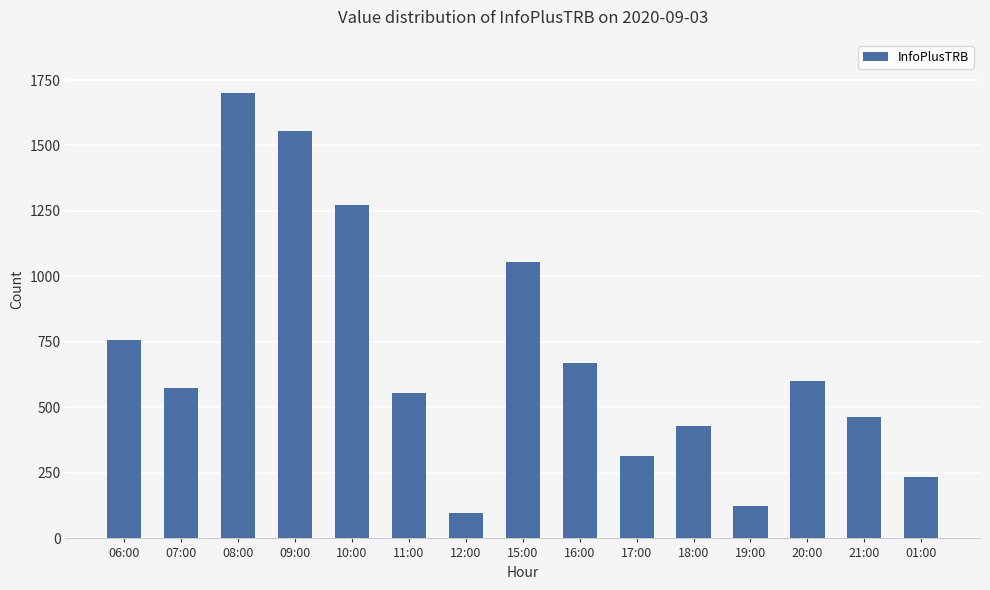

Rank the categories by value from highest to lowest.

08:00, 09:00, 10:00, 15:00, 06:00, 16:00, 20:00, 07:00, 11:00, 21:00, 18:00, 17:00, 01:00, 19:00, 12:00